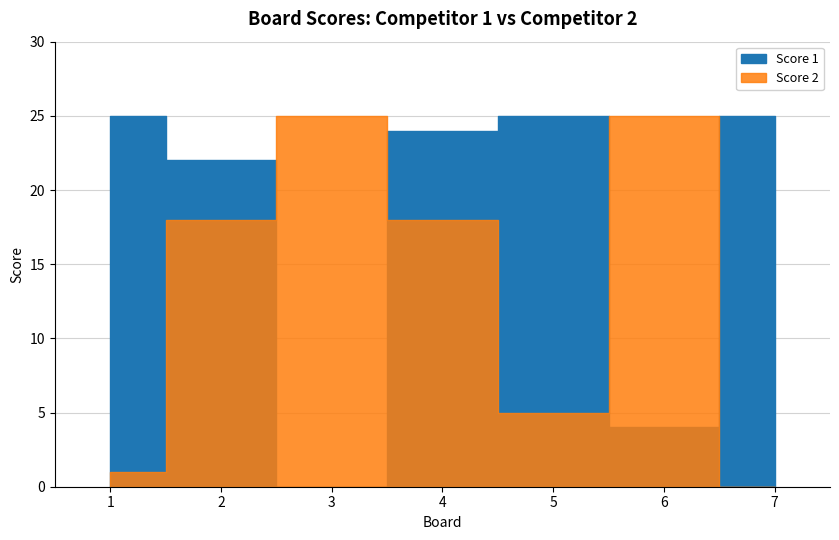

Reading right to left, what are all the values shown in this chart?

Score 1: 7=25	6=4	5=25	4=24	3=0	2=22	1=25
Score 2: 7=0	6=25	5=5	4=18	3=25	2=18	1=1